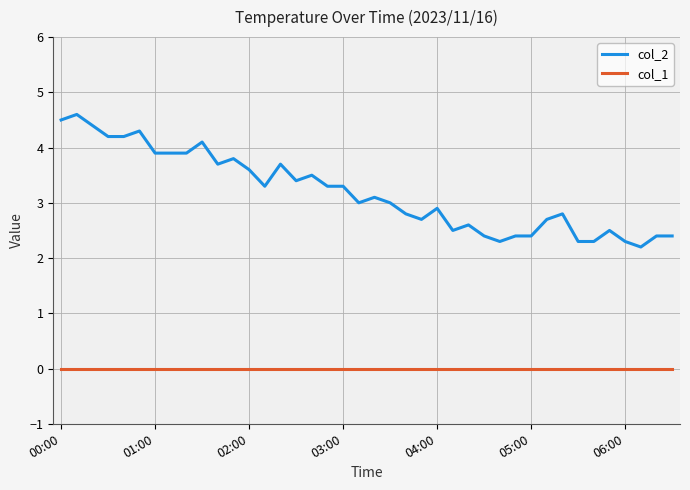

Reading left to right, list all the values displayed in this chart.

col_2: 4.5	4.6	4.4	4.2	4.2	4.3	3.9	3.9	3.9	4.1	3.7	3.8	3.6	3.3	3.7	3.4	3.5	3.3	3.3	3.0	3.1	3.0	2.8	2.7	2.9	2.5	2.6	2.4	2.3	2.4	2.4	2.7	2.8	2.3	2.3	2.5	2.3	2.2	2.4	2.4
col_1: 0.0	0.0	0.0	0.0	0.0	0.0	0.0	0.0	0.0	0.0	0.0	0.0	0.0	0.0	0.0	0.0	0.0	0.0	0.0	0.0	0.0	0.0	0.0	0.0	0.0	0.0	0.0	0.0	0.0	0.0	0.0	0.0	0.0	0.0	0.0	0.0	0.0	0.0	0.0	0.0